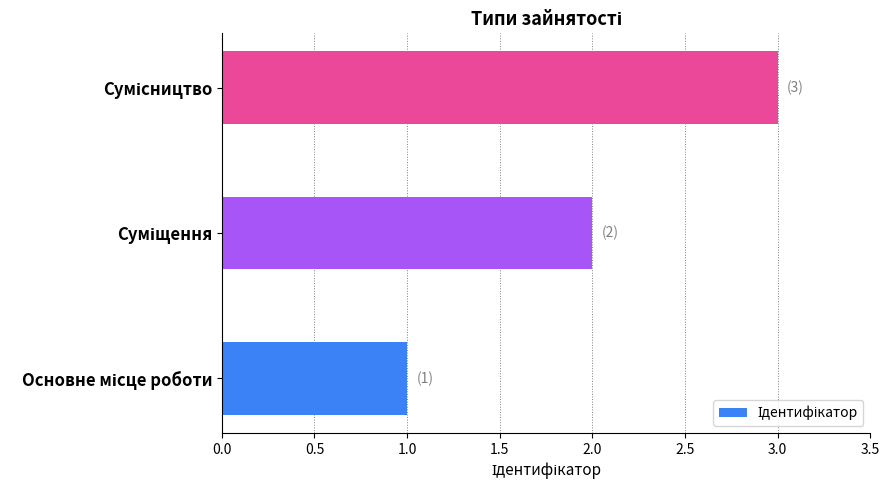

What is the sum of all values?

6